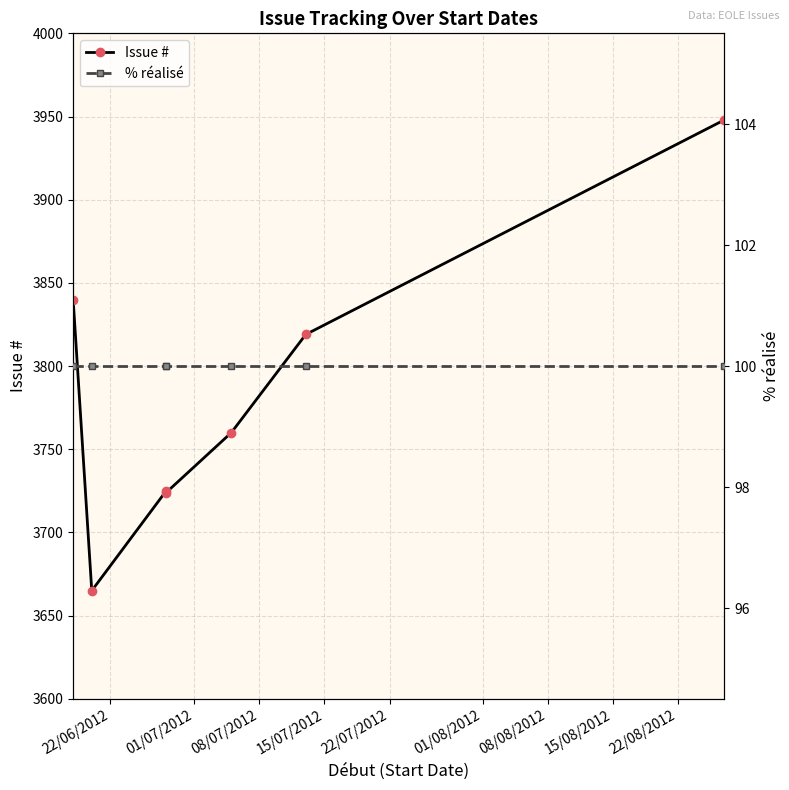

At 22/06/2012, list the series in order from smallest to largest.

% réalisé, Issue #